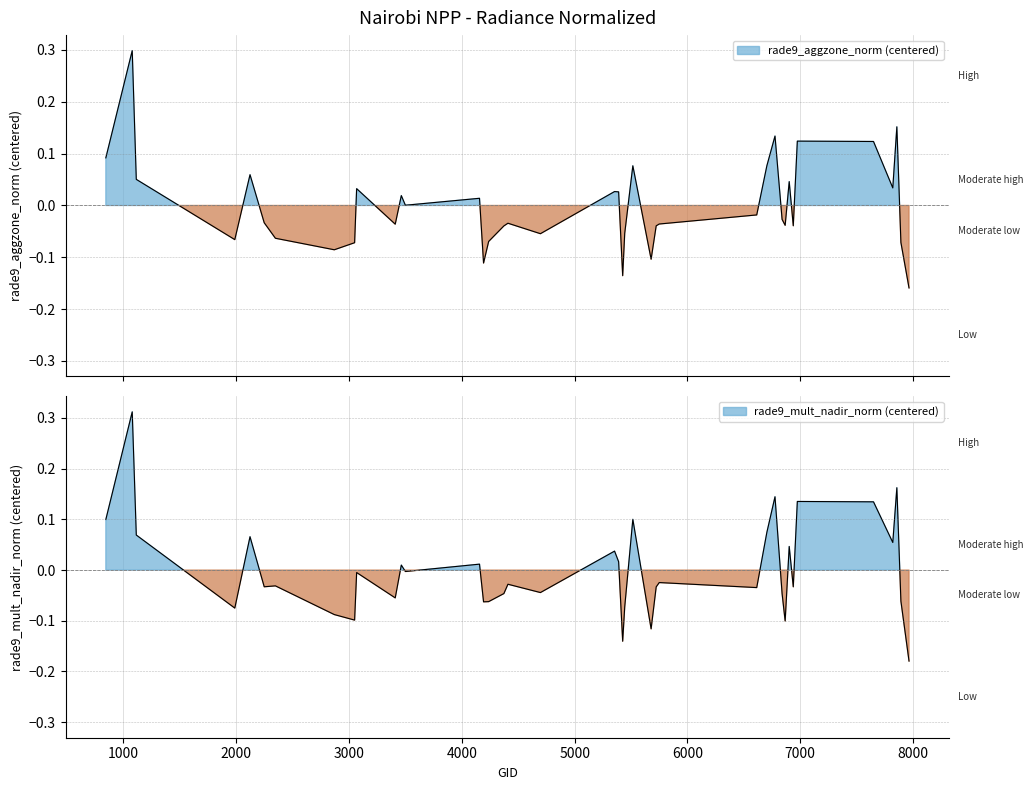

True or false: rade9_aggzone_norm has more than 0 points higher than both neighbors.

True